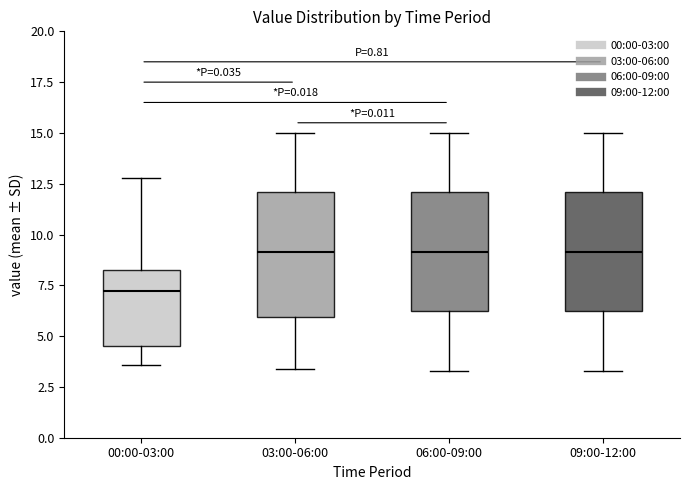

Reading left to right, read every box against the y-axis: the position of its median line, the range the box covers, and the ends of its whiskers. The values are not printed on the chart, so give them approximately, as read against the axis.

00:00-03:00: median 7.0, box 4.5 to 8.0, whiskers 3.5 to 13.0
03:00-06:00: median 9.0, box 6.0 to 12.0, whiskers 3.5 to 15.0
06:00-09:00: median 9.0, box 6.0 to 12.0, whiskers 3.5 to 15.0
09:00-12:00: median 9.0, box 6.0 to 12.0, whiskers 3.5 to 15.0